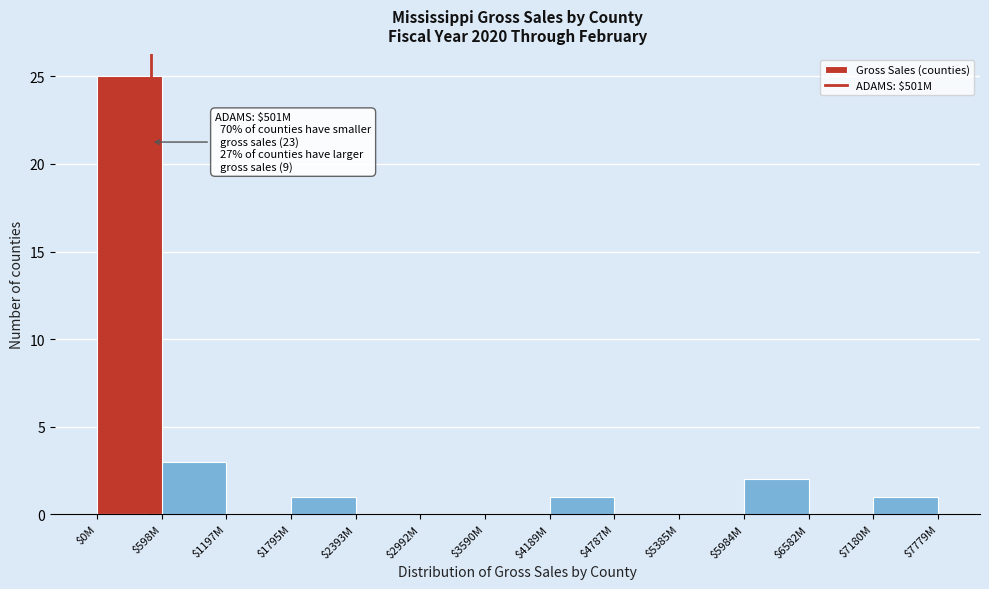

Where is the data nearest to the value 12?

$598M